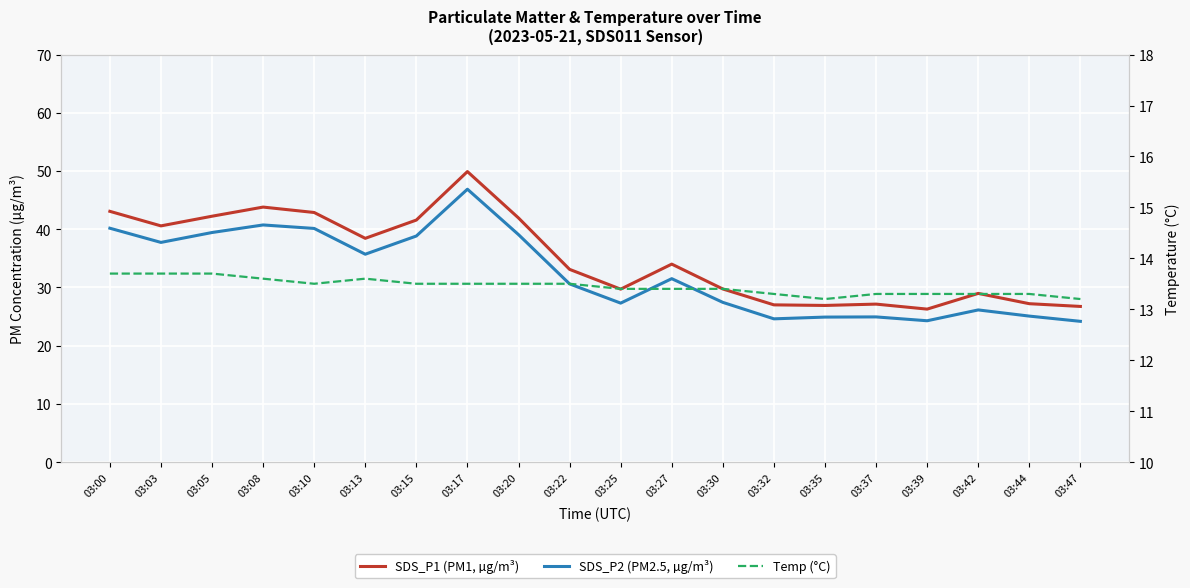

How many data points does each series have?

20